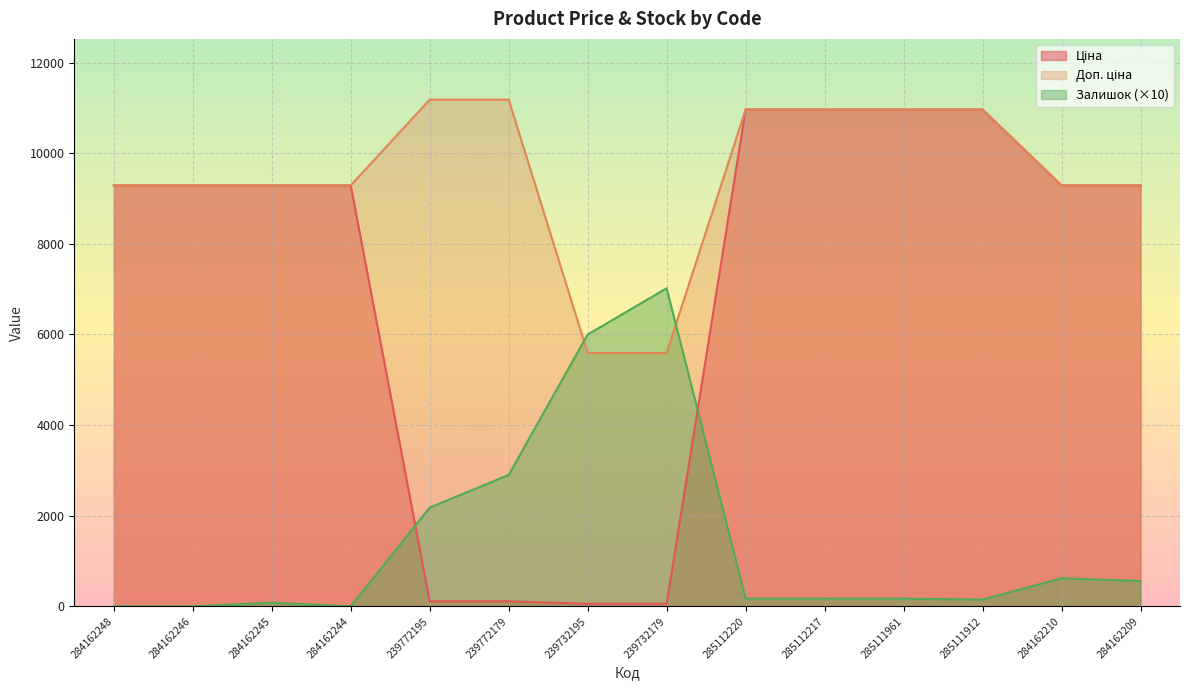

Reading left to right, what are all the values shown in this chart?

Ціна: 9290.5	9290.5	9290.5	9290.5	111.8	111.8	55.9	55.9	10964.4	10964.4	10964.4	10964.4	9290.5	9290.5
Доп. ціна: 9290.5	9290.5	9290.5	9290.5	11182.0	11182.0	5591.0	5591.0	10964.4	10964.4	10964.4	10964.4	9290.5	9290.5
Залишок: 0.0	0.0	80.0	0.0	2180.0	2900.0	6000.0	7020.0	170.0	170.0	170.0	150.0	620.0	560.0